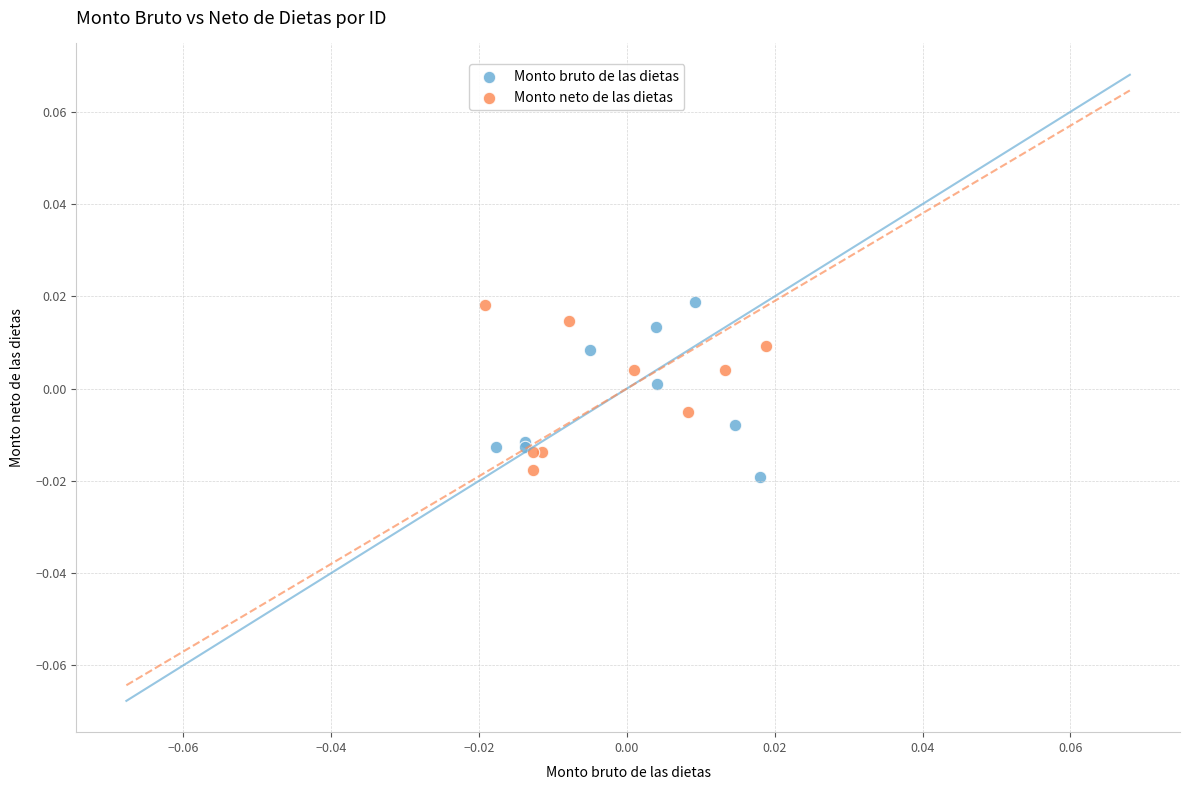

Which series contains the lowest Y value?

Monto bruto de las dietas